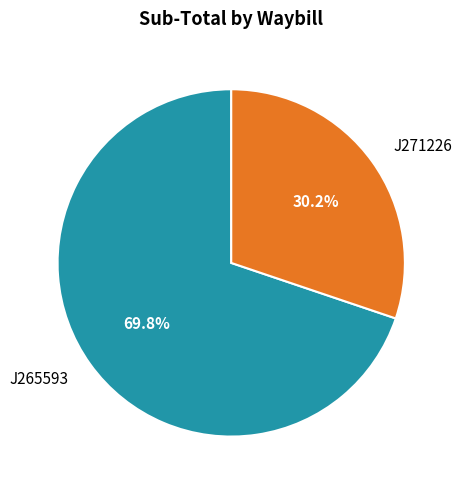

True or false: J271226 accounts for 21% of the total.

False